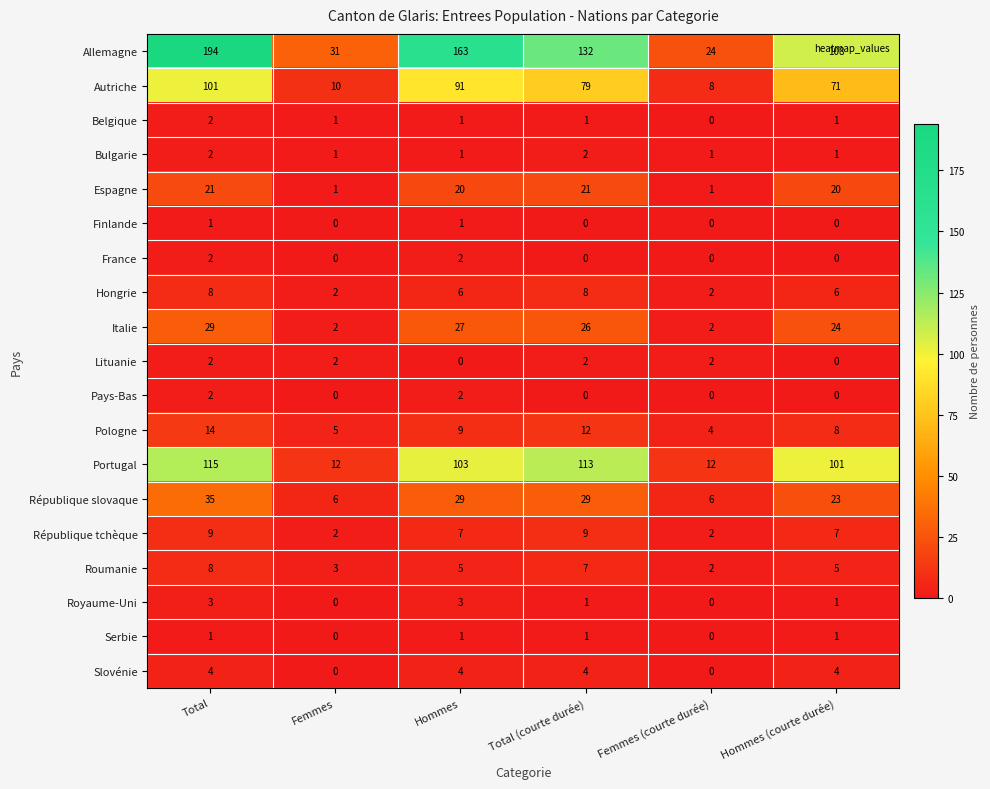

Is it true that République tchèque equals 4 at Hommes?

False